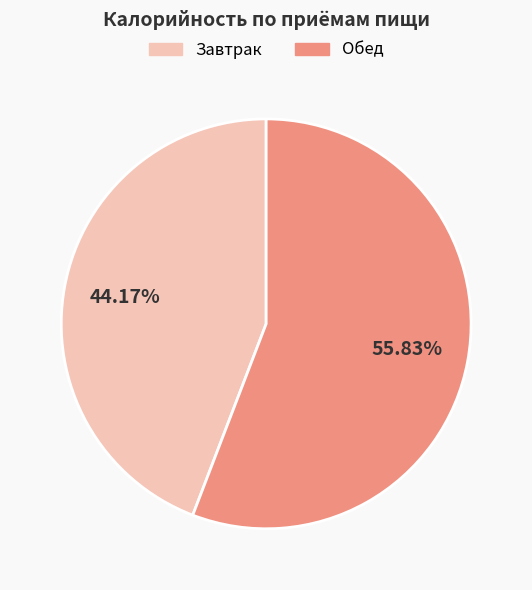

Does any single category account for the majority?

Yes